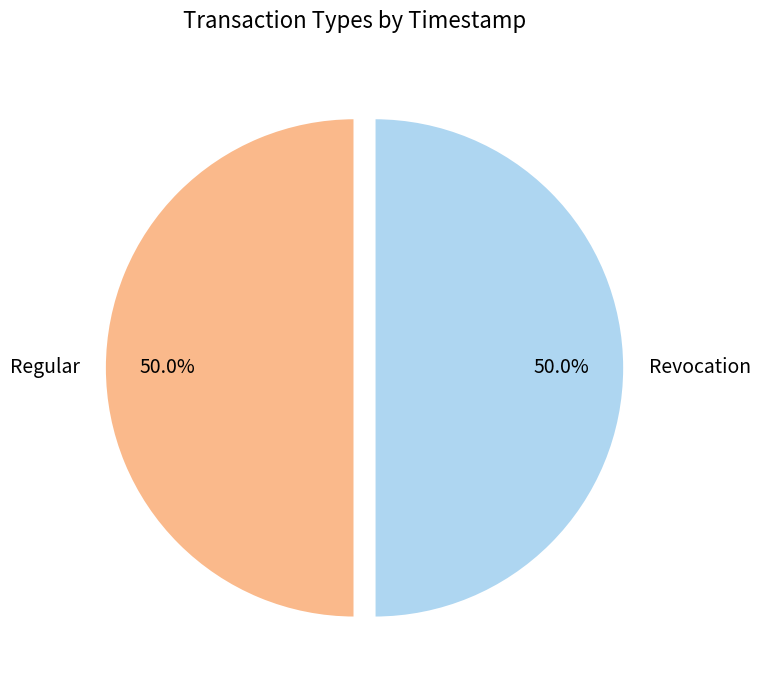

Do Regular and Revocation together represent more than half of the pie?

Yes